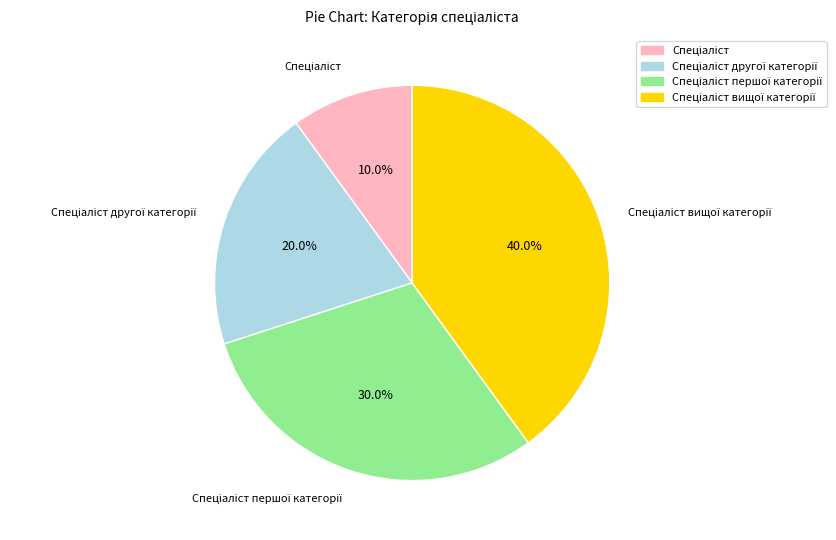

Is there any slice that represents more than half of the pie?

No